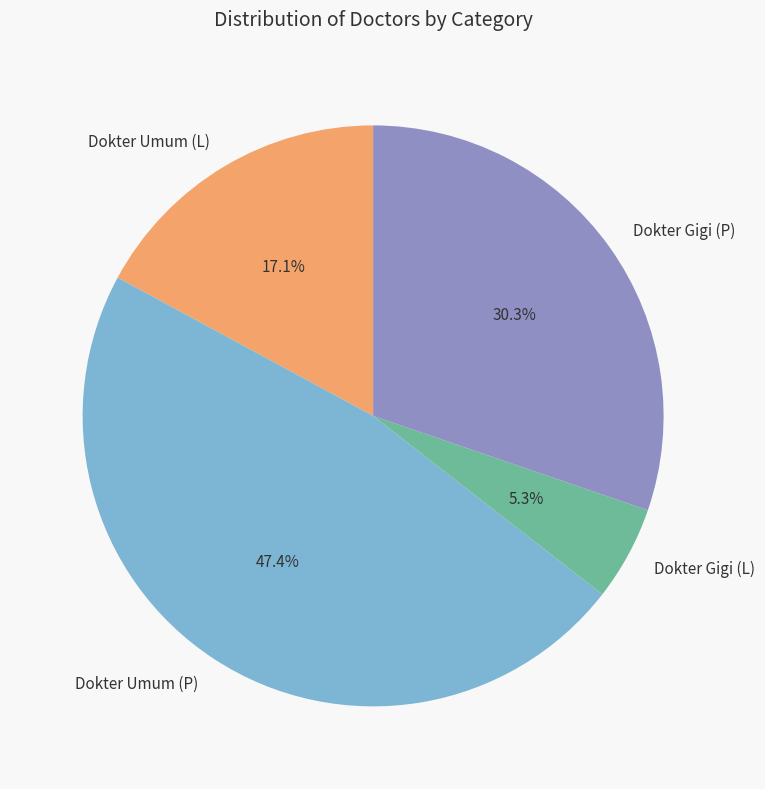

Combined, do Dokter Umum (P) and Dokter Gigi (P) account for over 50%?

Yes